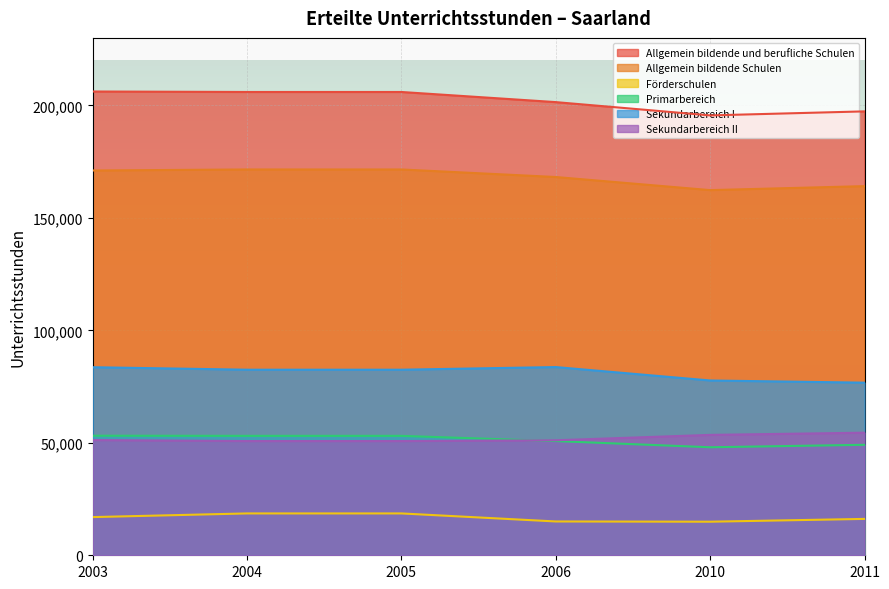

At which label is Förderschulen closest to 16763?

2003